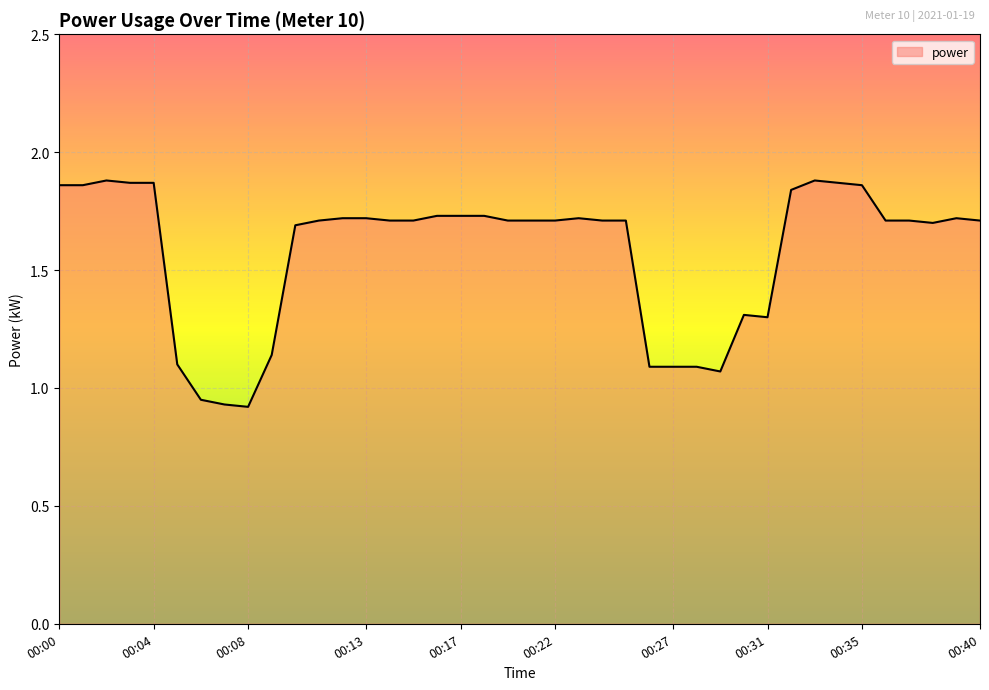

What is the difference between the maximum and minimum values?

1.0